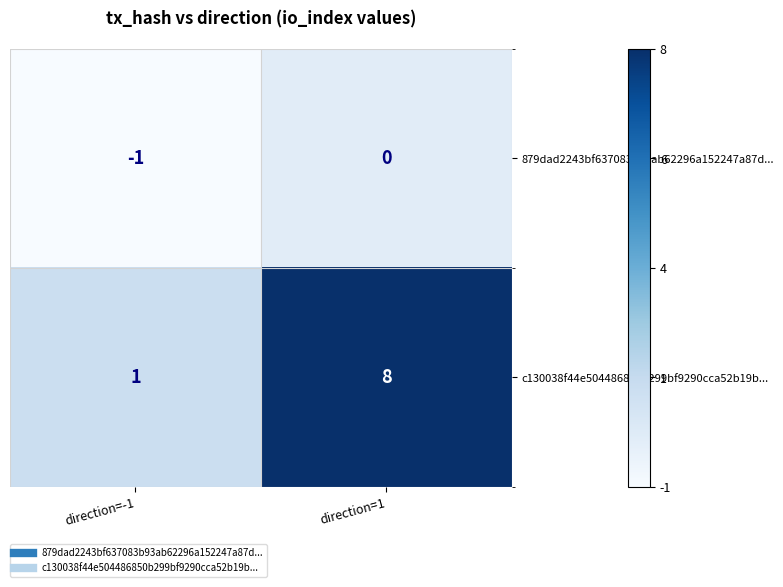

Is it true that c130038f44e504486850b299bf9290cca52b19b... equals 8 at direction=1?

True